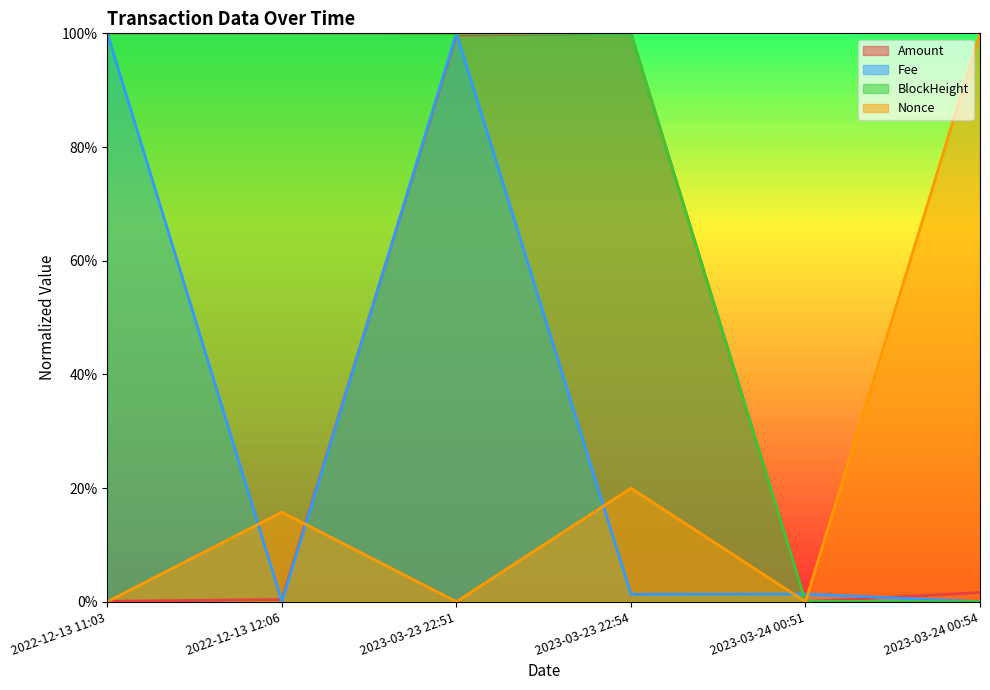

Which series has the largest range (max minus min)?

Nonce